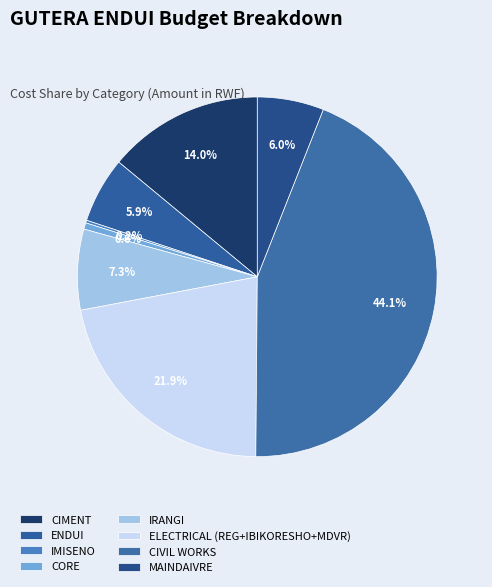

To the nearest percent, what is the combined percentage of CIMENT and IRANGI?

21%